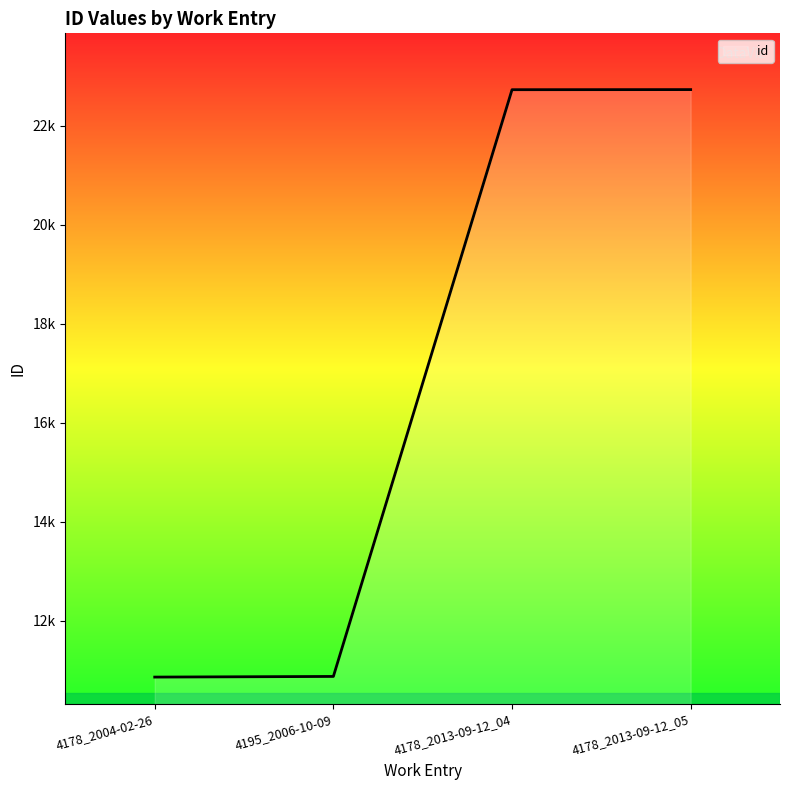

Reading left to right, extract all data points from this chart.

4178_2004-02-26=10862	4195_2006-10-09=10875	4178_2013-09-12_04=22727	4178_2013-09-12_05=22729